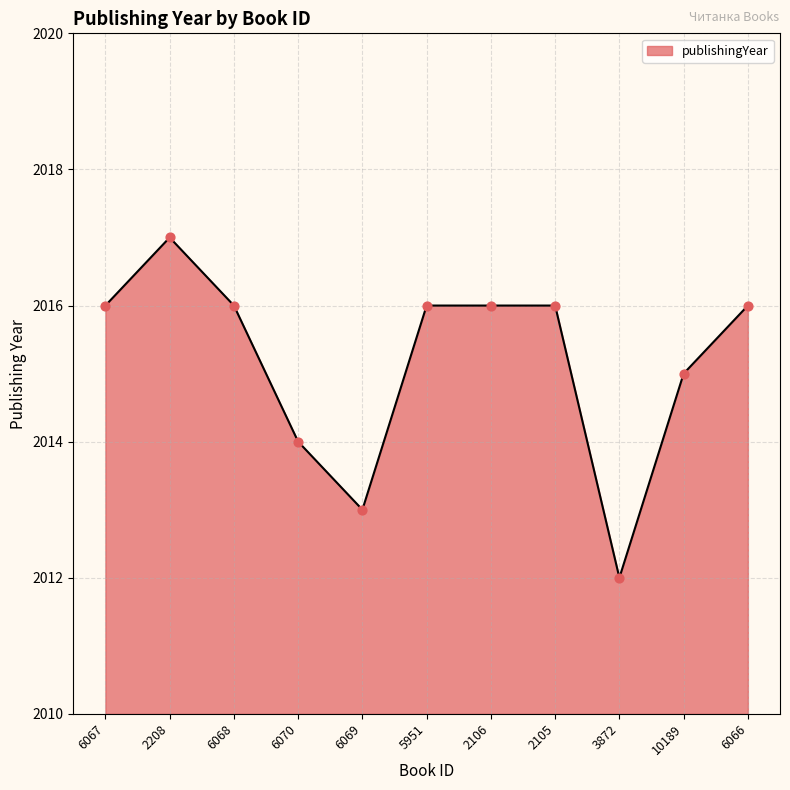

Approximately how many times larger is the value at 6068 compared to 5951?

1.0